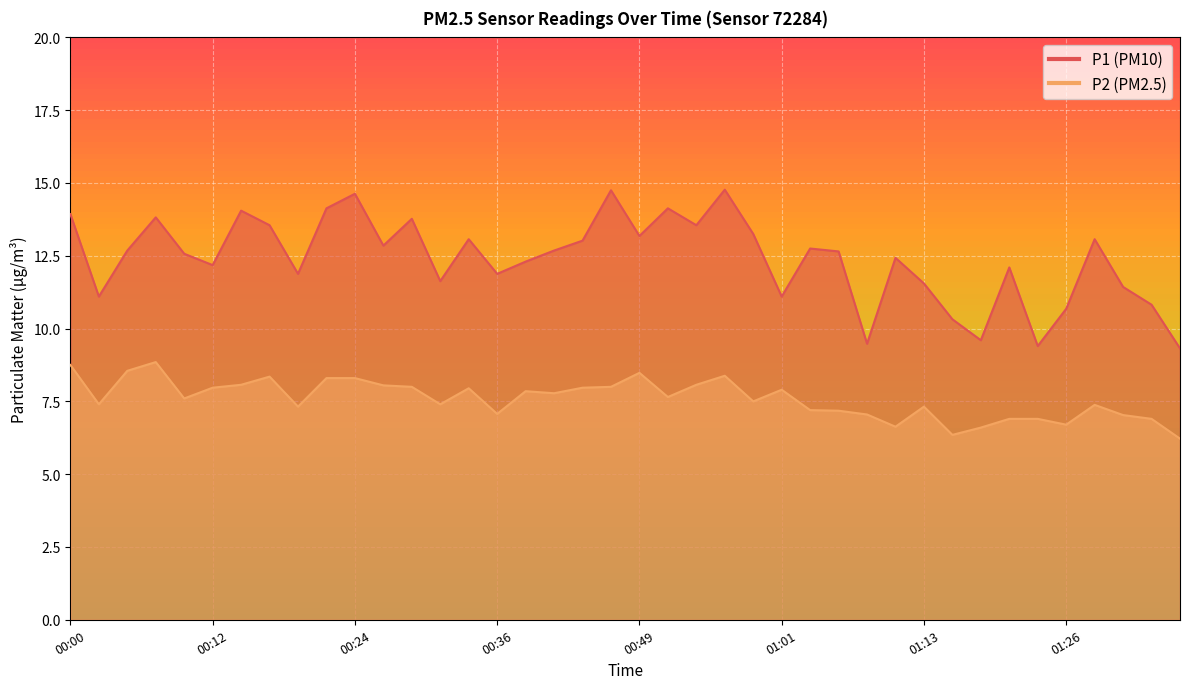

What position from the left is 00:34?

15